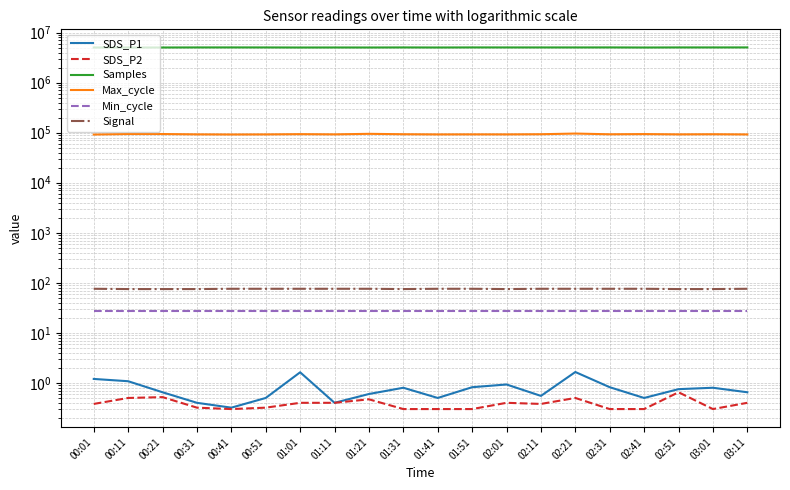

What is the label of the 5th point from the right?

02:31